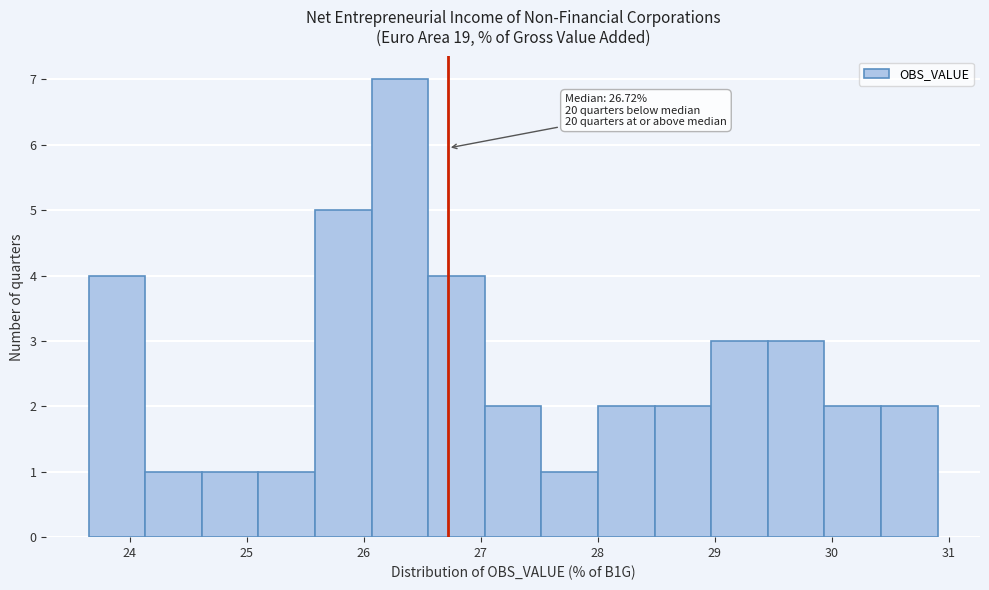

Which range on the x-axis has the tallest bar?

26.1 to 26.6